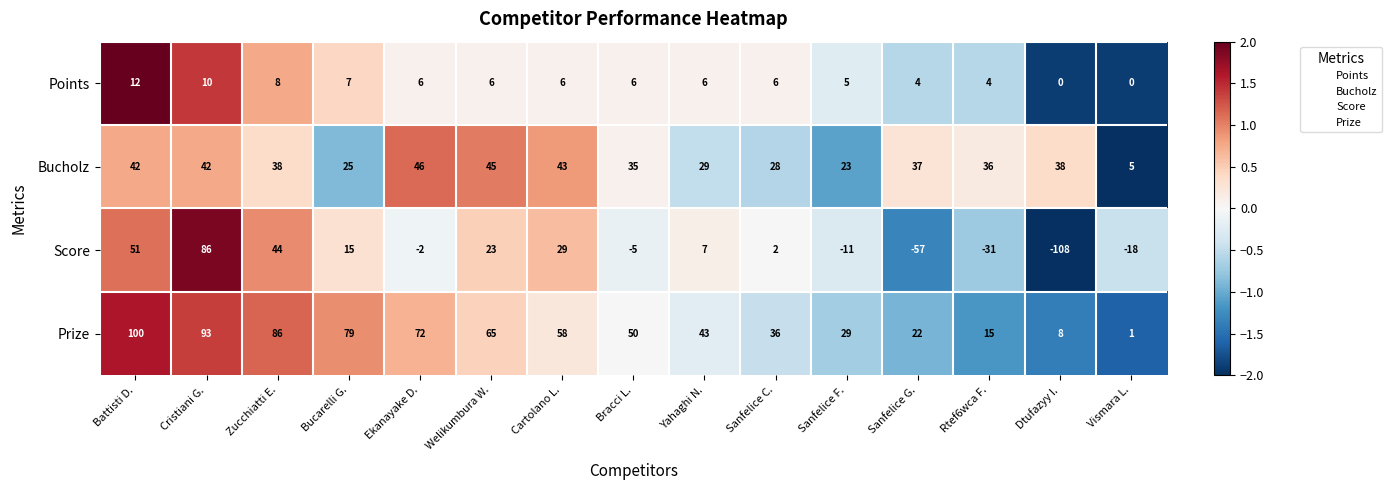

At how many categories does at least one series exceed 0?

15